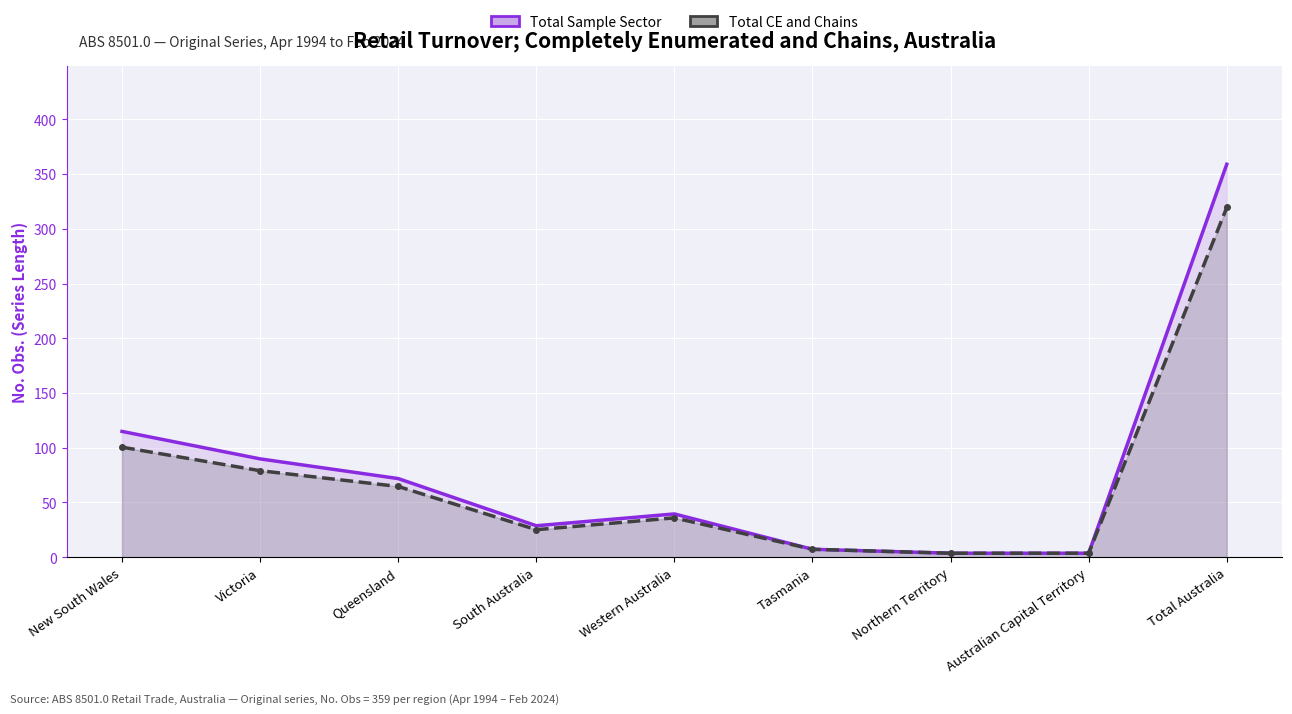

What value does the Total CE and Chains series have at Queensland?

64.6